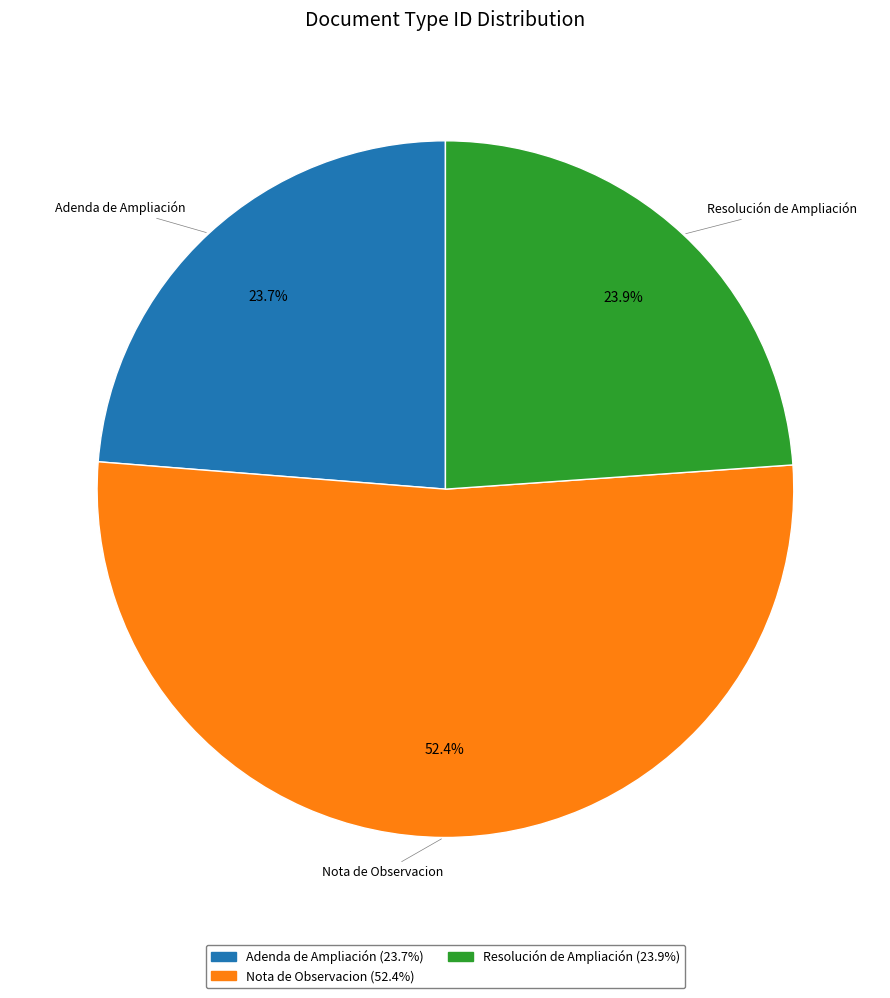

Is there a majority slice in this chart?

Yes